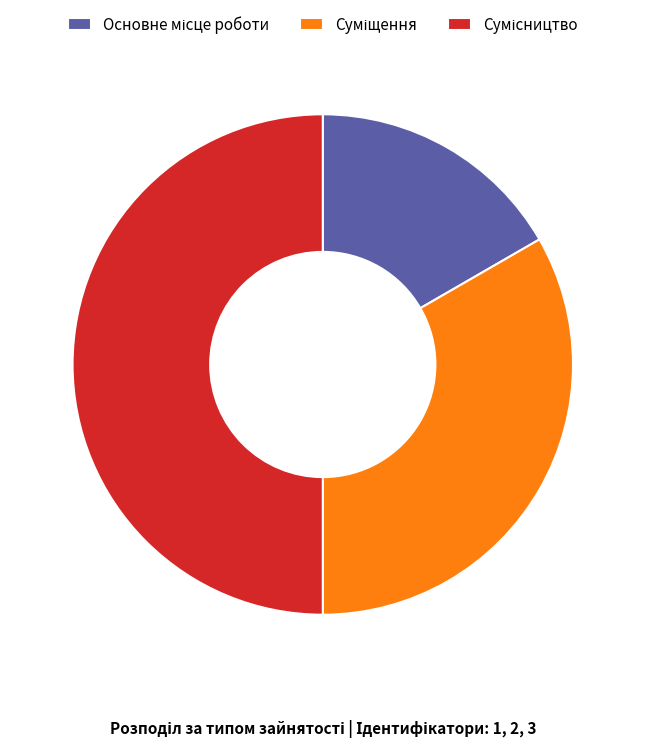

What is the change in value from Суміщення to Сумісництво?

+1